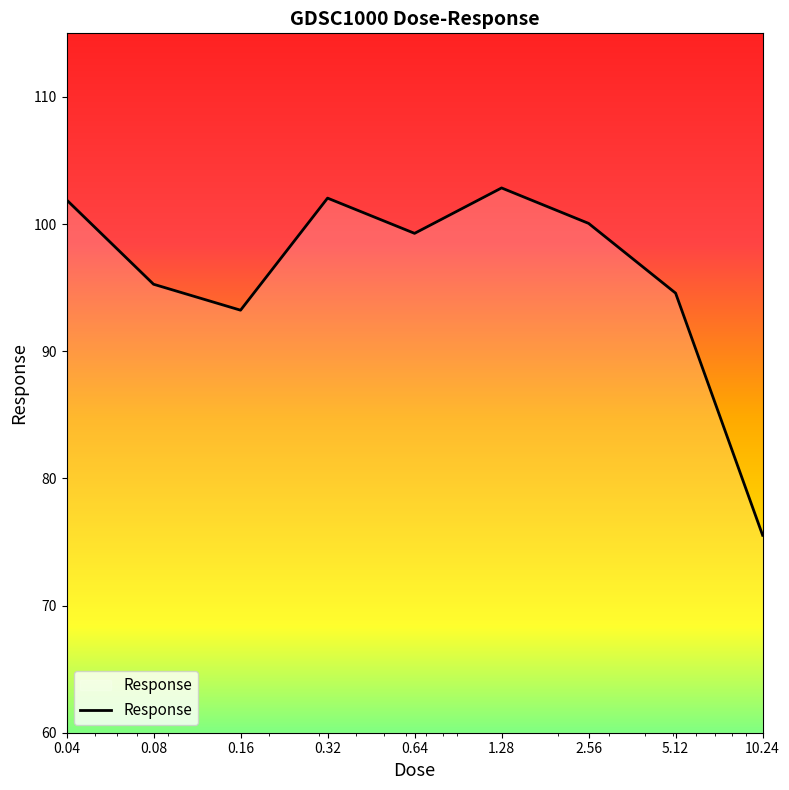

What is the difference between the maximum and minimum values?

27.3